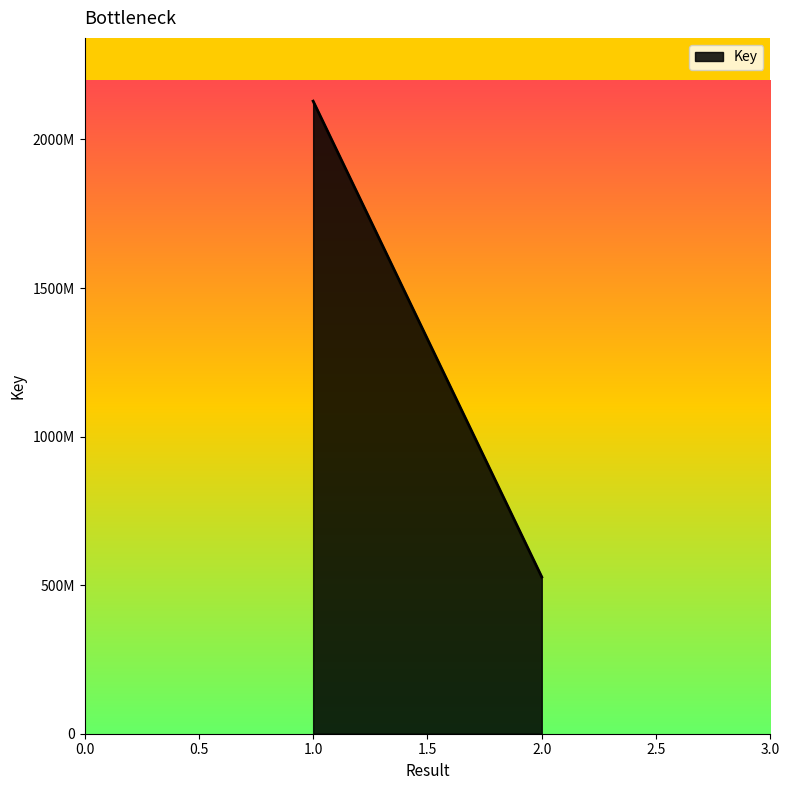

Count the number of categories in the chart.

2